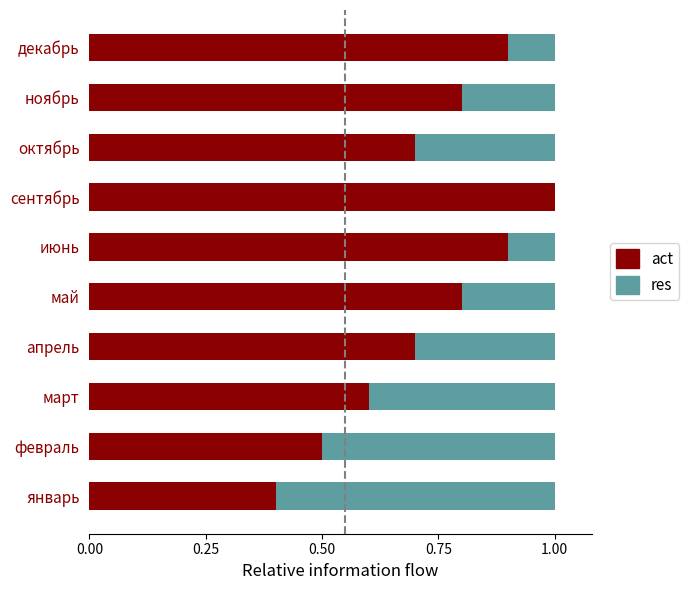

Count the number of data series in this chart.

2